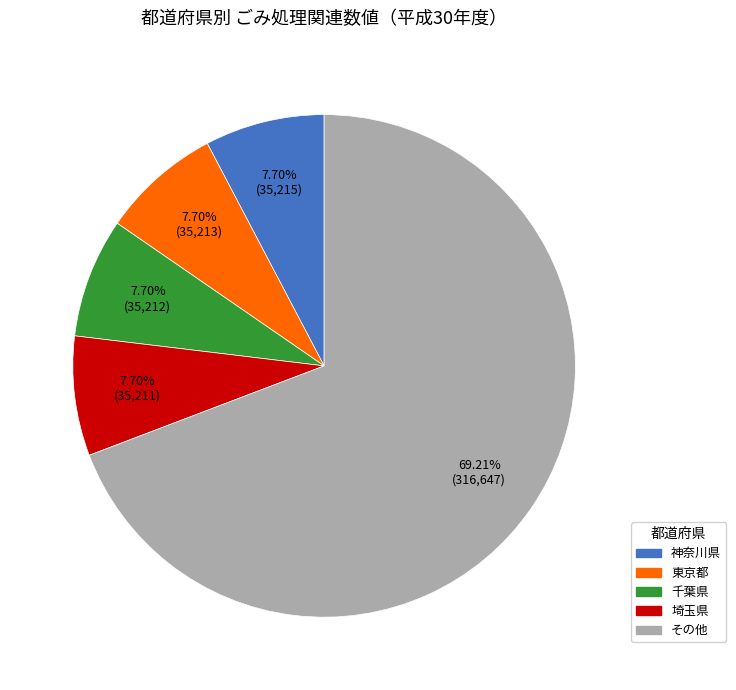

How many segments does this pie chart have?

5